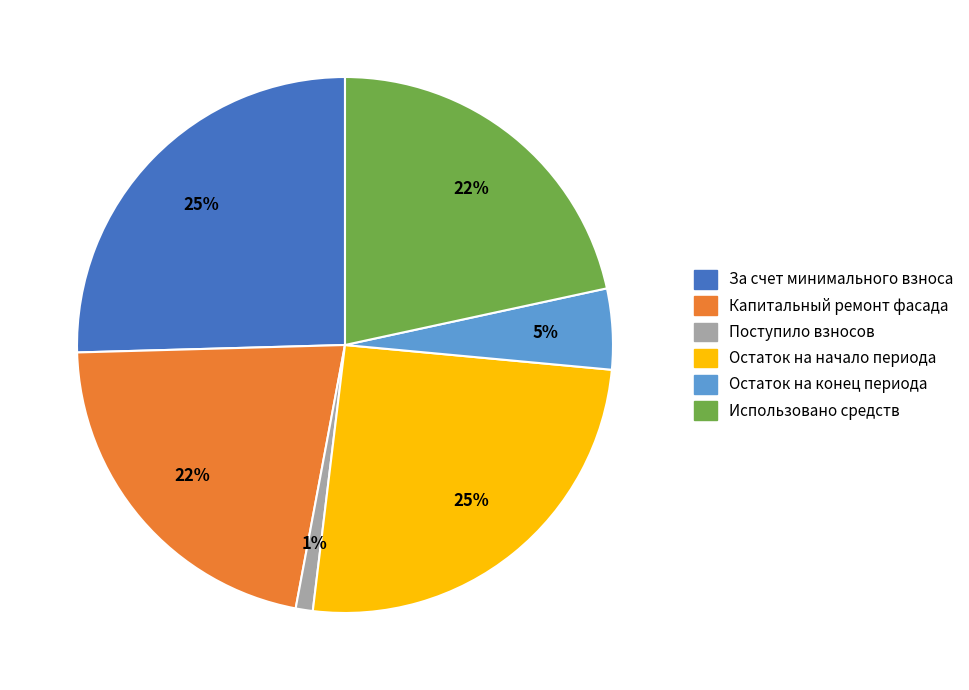

To the nearest percent, what is the average slice percentage?

17%